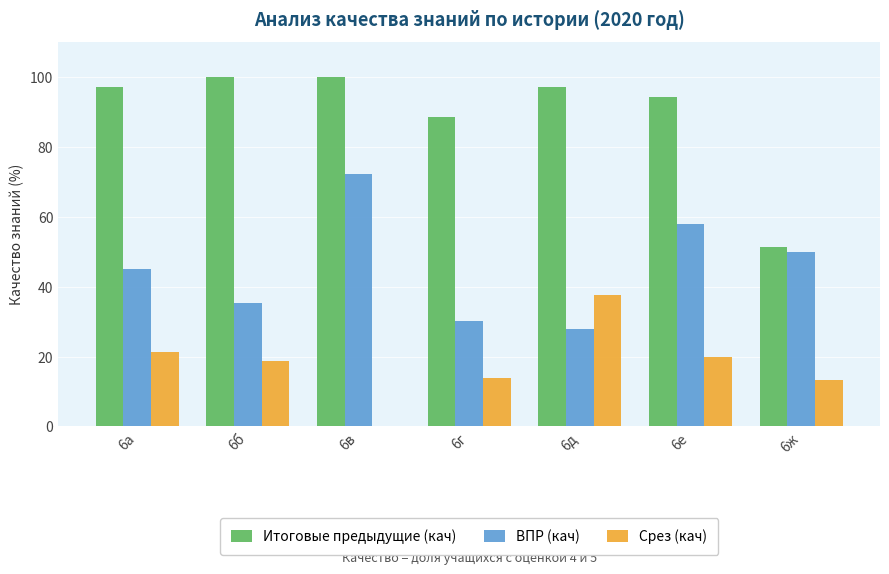

What is the sum of all ВПР (кач) values?

319.0